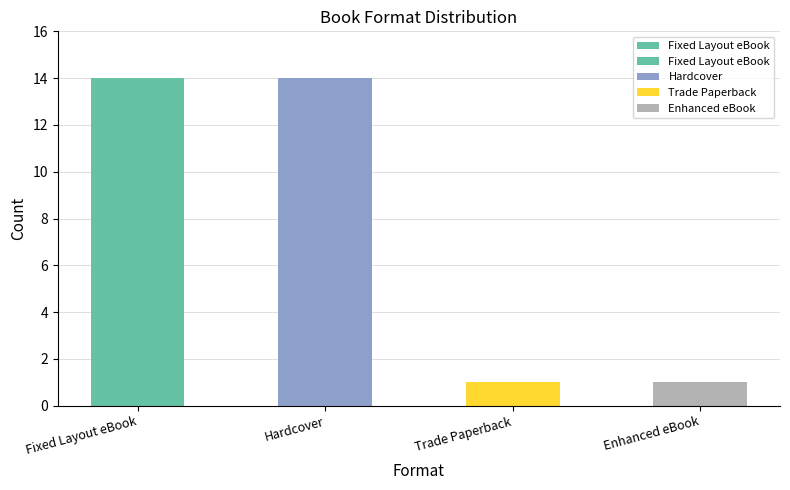

List the labels in order of value, smallest first.

Trade Paperback, Enhanced eBook, Fixed Layout eBook, Hardcover